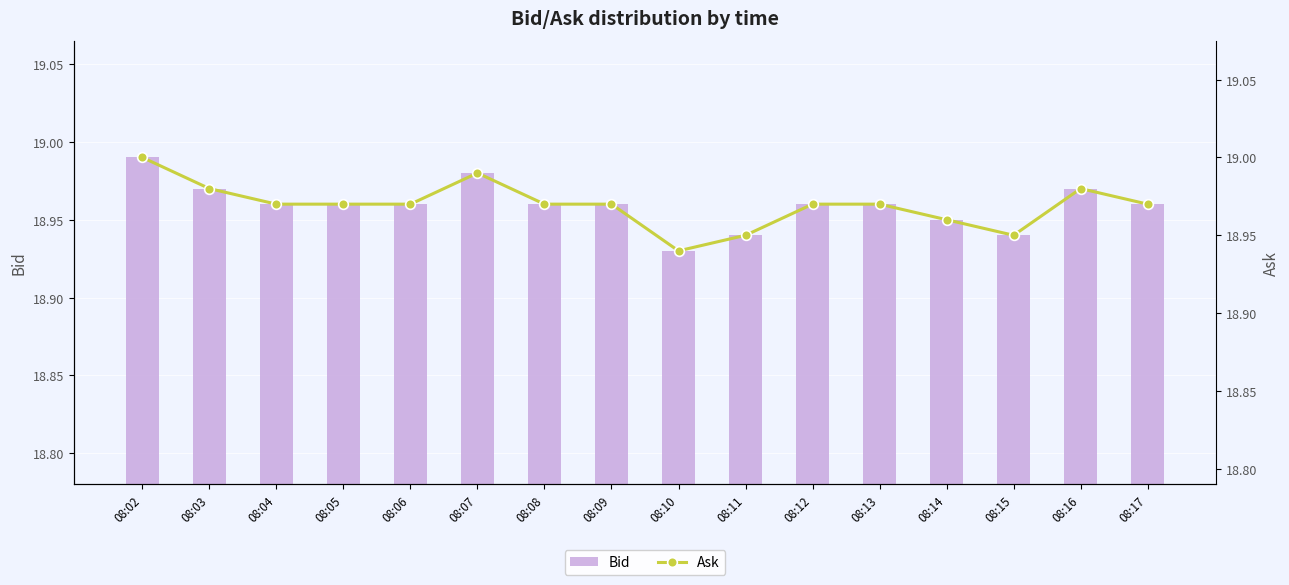

At how many categories does at least one series exceed 18?

16